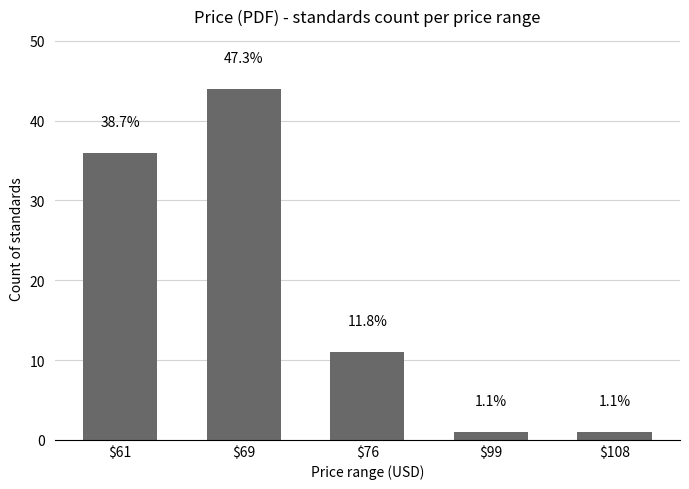

What is the sum of all values?

93